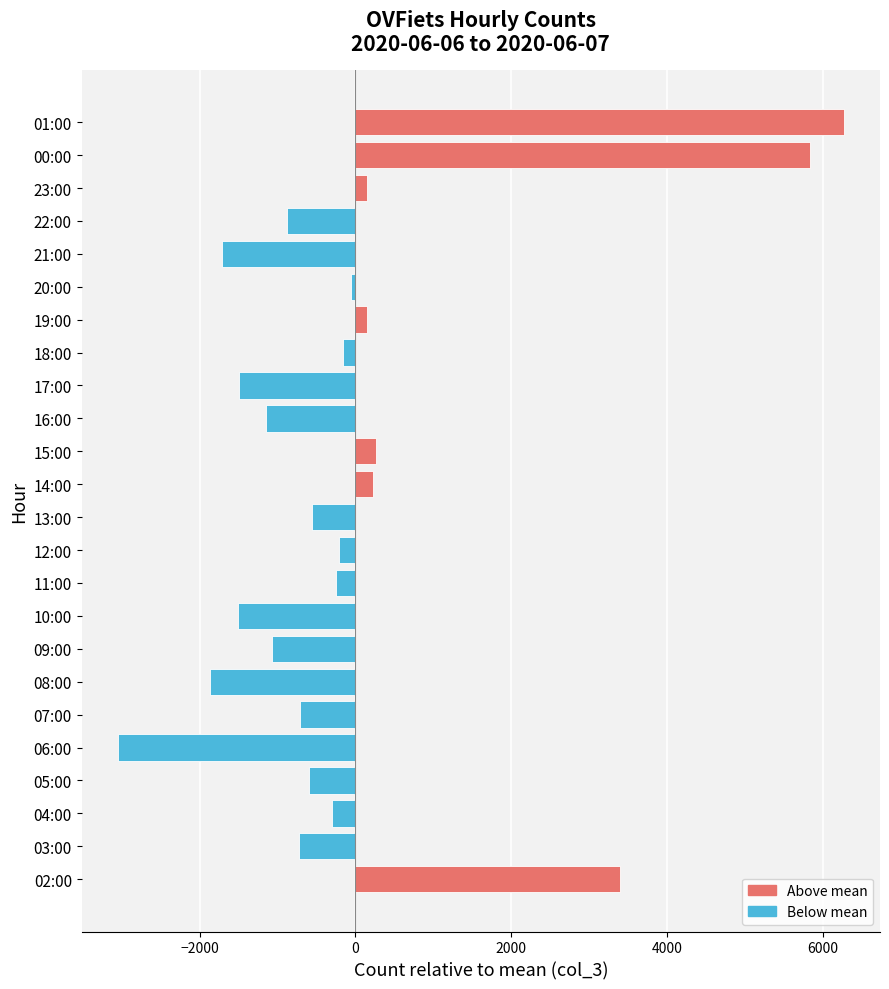

What is the change in value from 11:00 to 17:00?

-1242.0